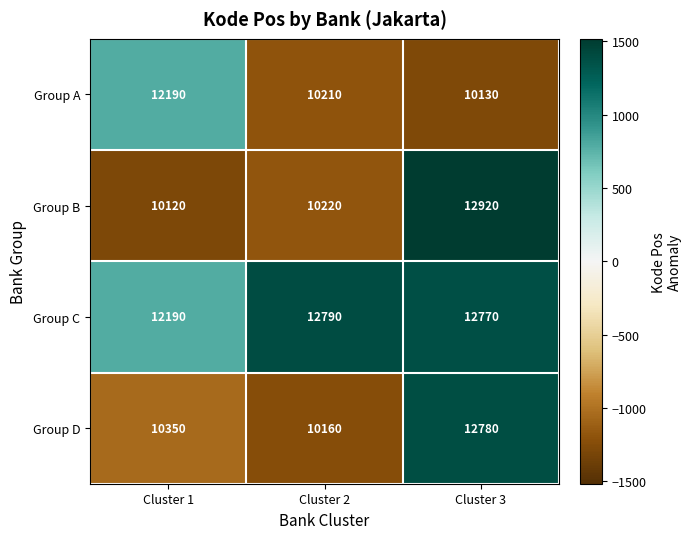

What is the total value across all series at Cluster 3?

48600